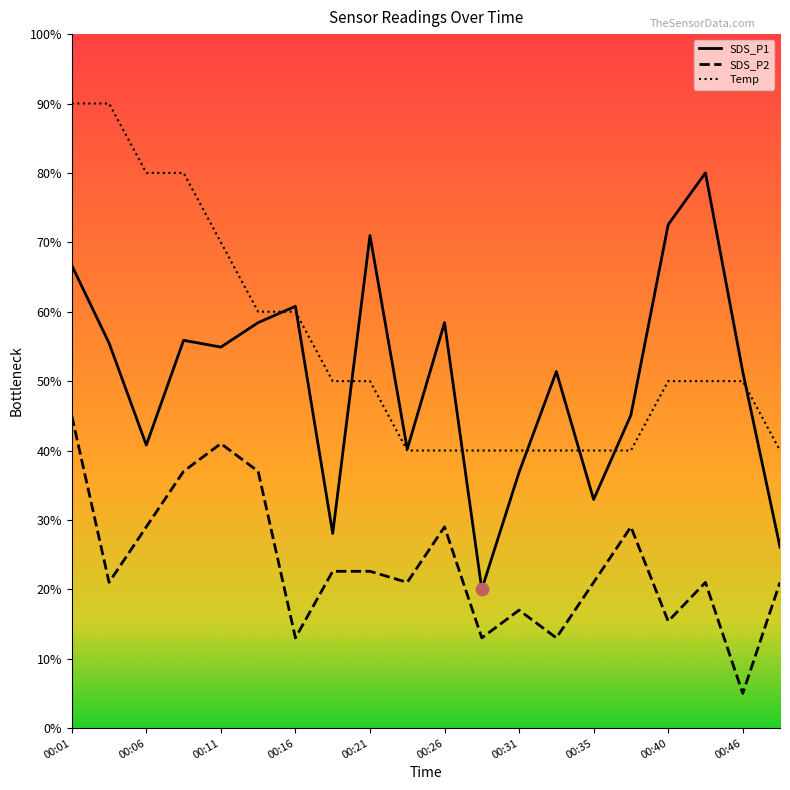

Which series has the largest range (max minus min)?

SDS_P1